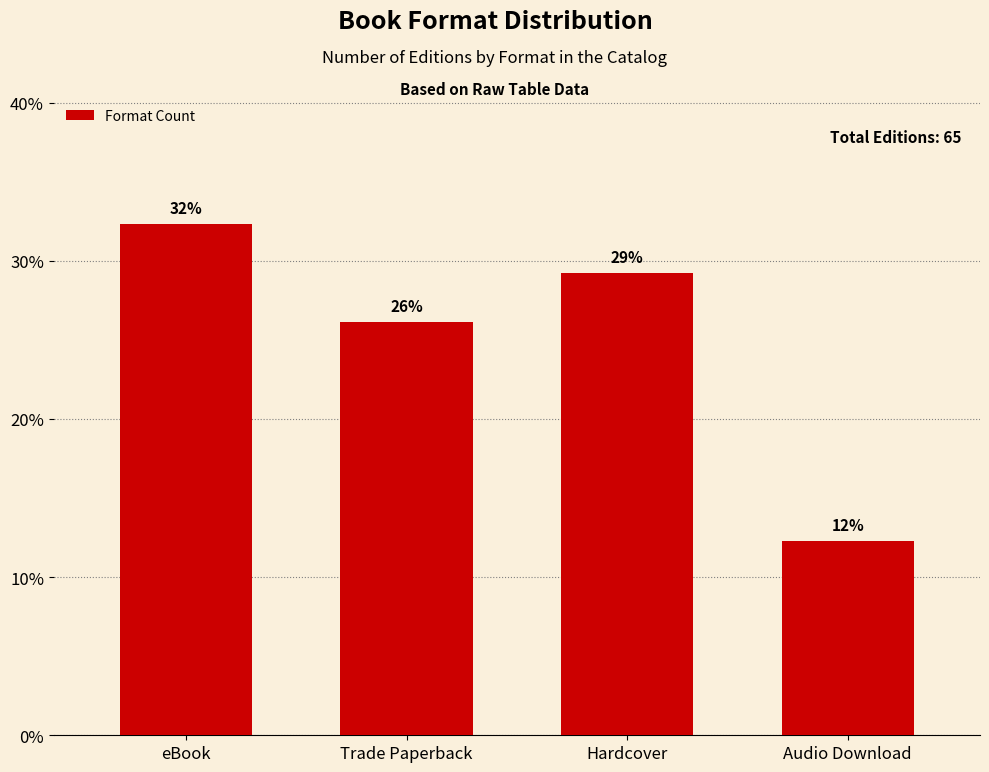

How many bars are there in total?

4